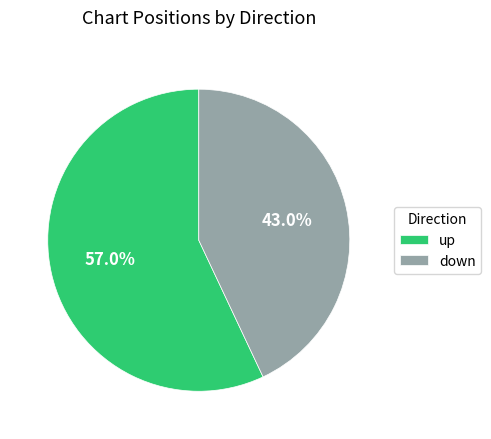

Which slice is the smallest?

down